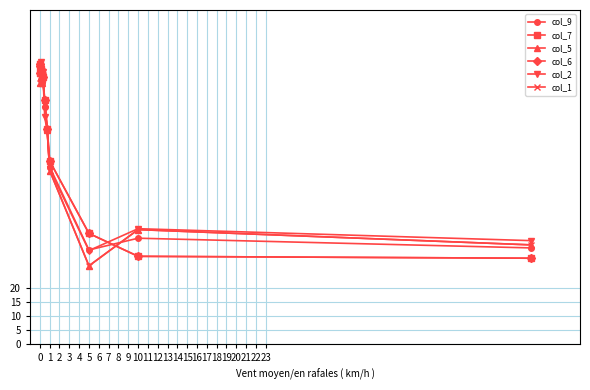

How many lines are shown in the chart?

6